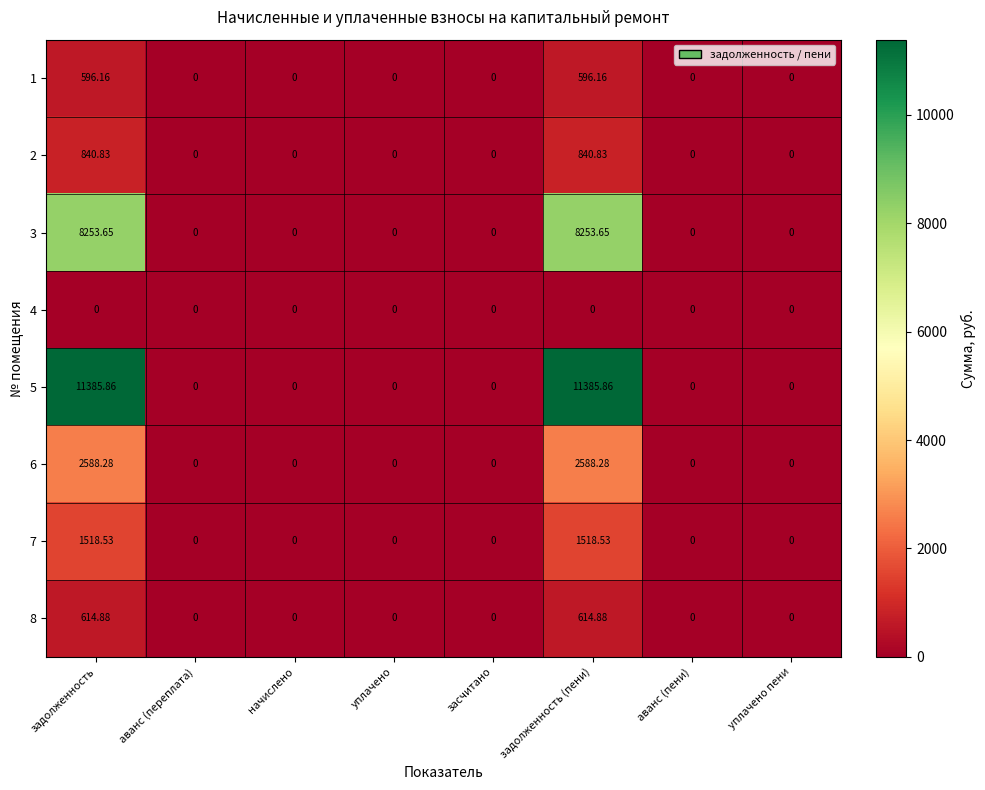

Is the value of 4 at уплачено пени greater than the value of 3 at задолженность?

No